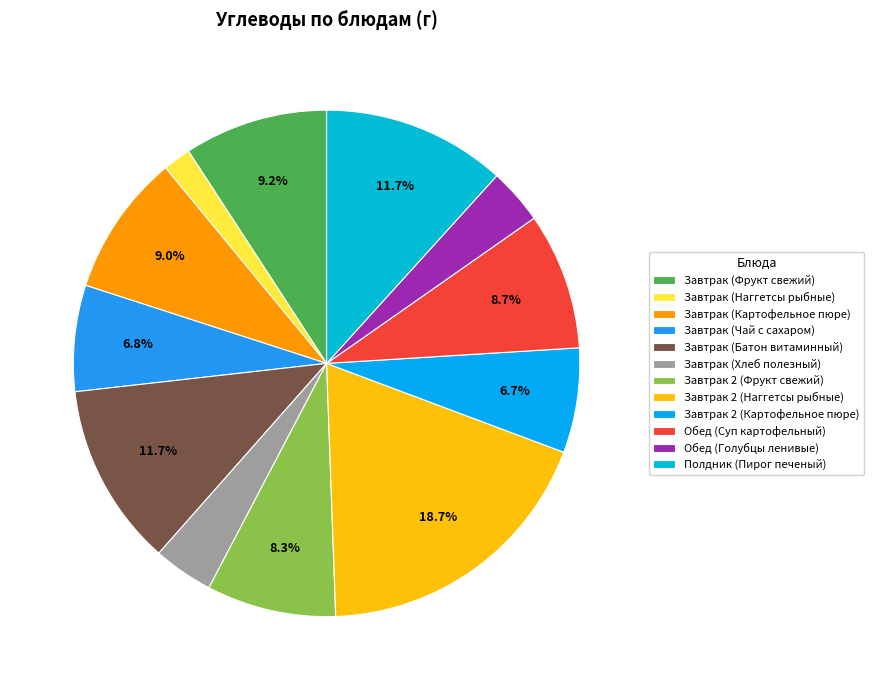

Count the number of slices in the pie.

12